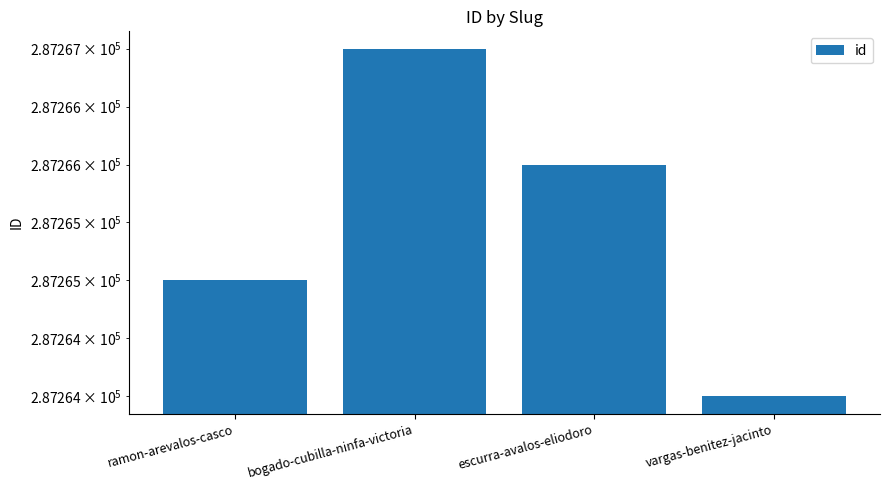

What is the average value?

287266